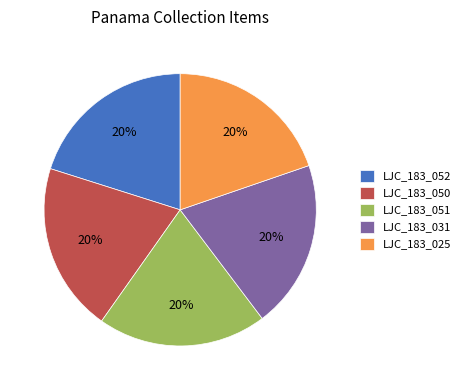

Does LJC_183_052 represent more than half of the total?

No